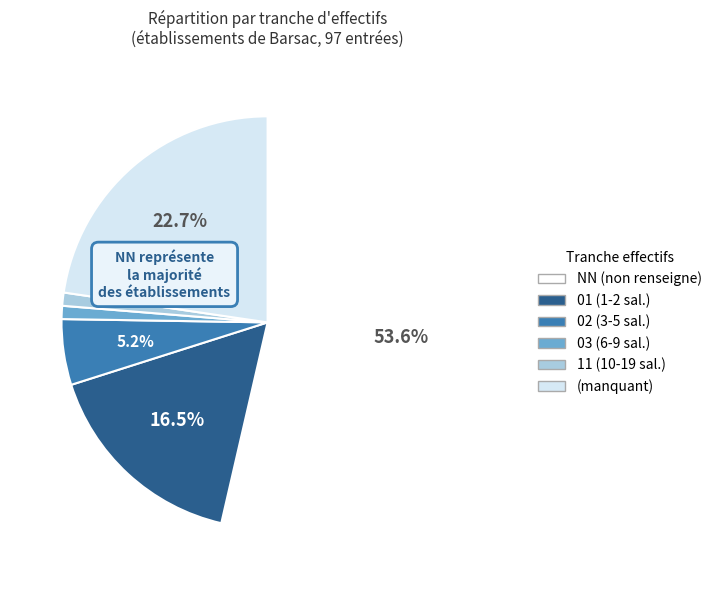

Is there any slice that represents more than half of the pie?

Yes